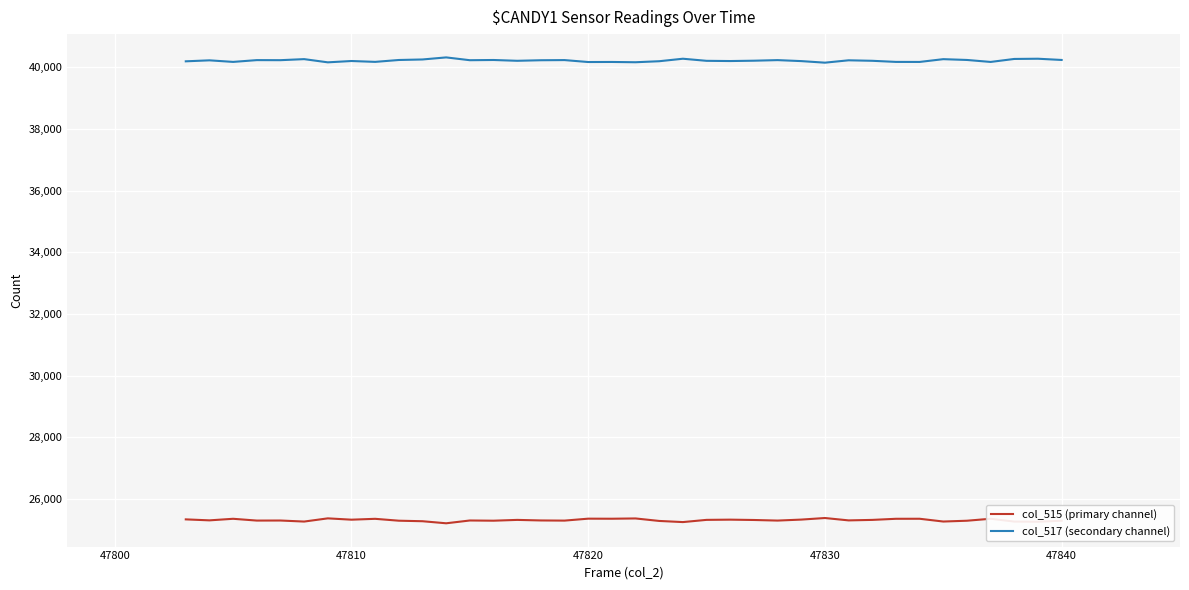

Count the number of categories in the chart.

38